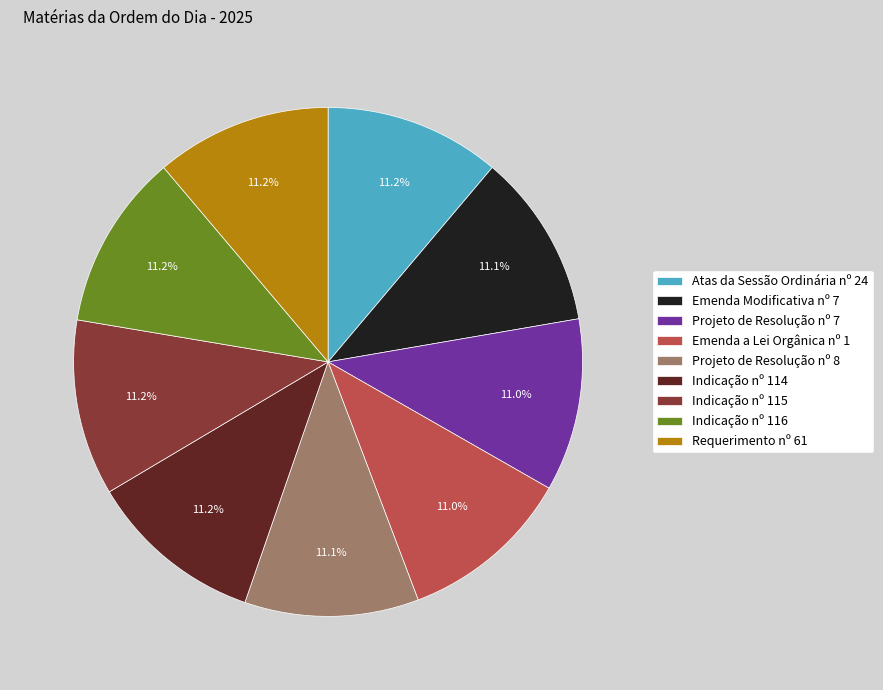

Does Indicação nº 114 represent more than half of the total?

No